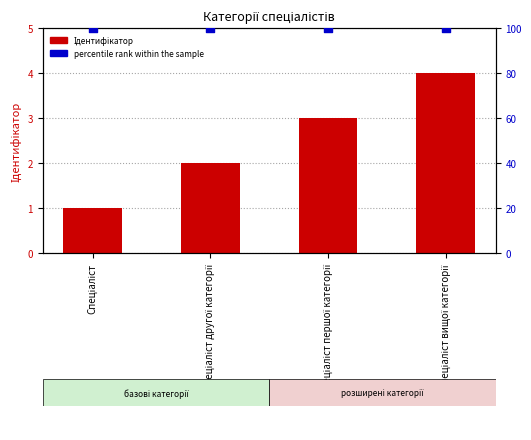

What is the total value across all series at Спеціаліст?

101